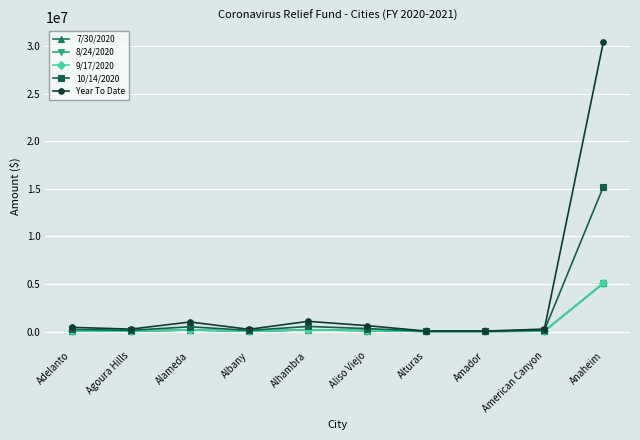

At which category is the sum across all series the highest?

Anaheim